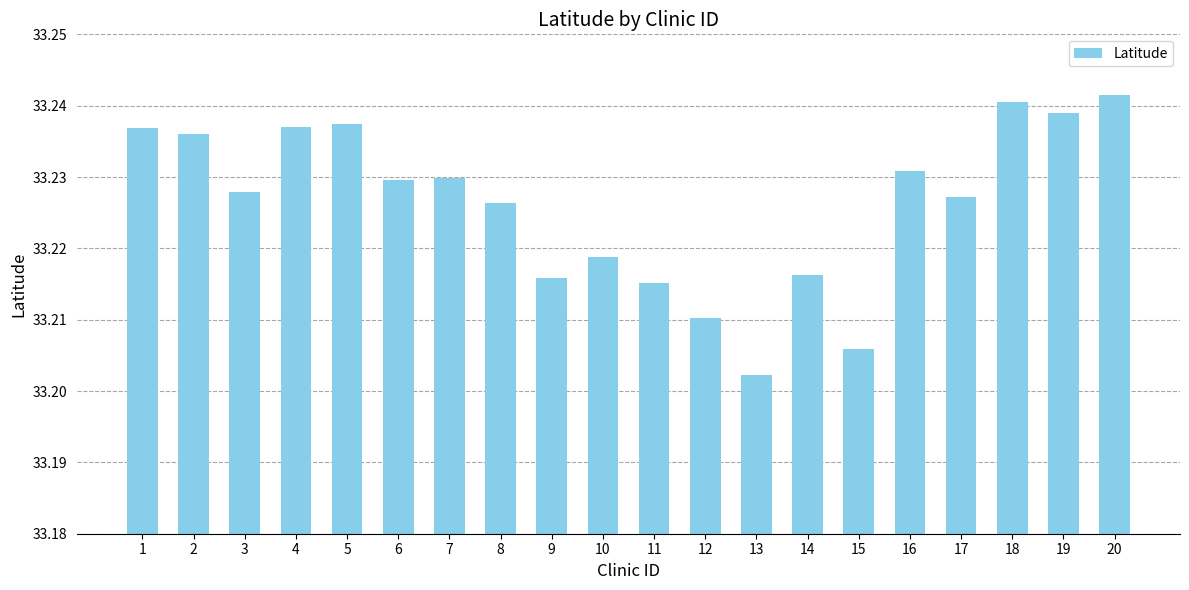

At which label is the value closest to 33?

13